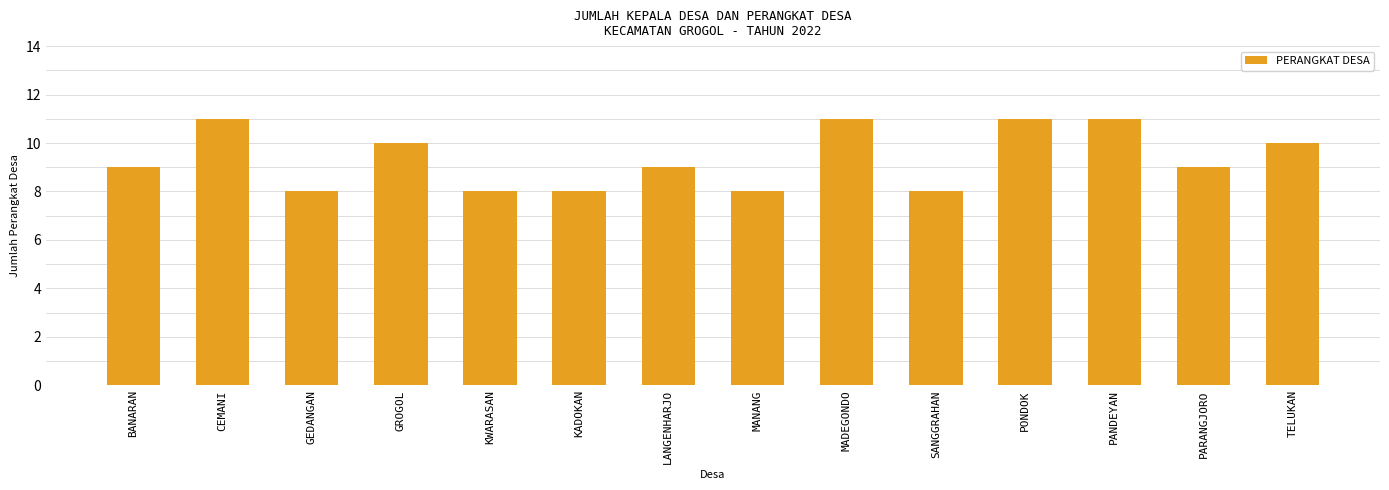

What is the greatest value displayed?

11